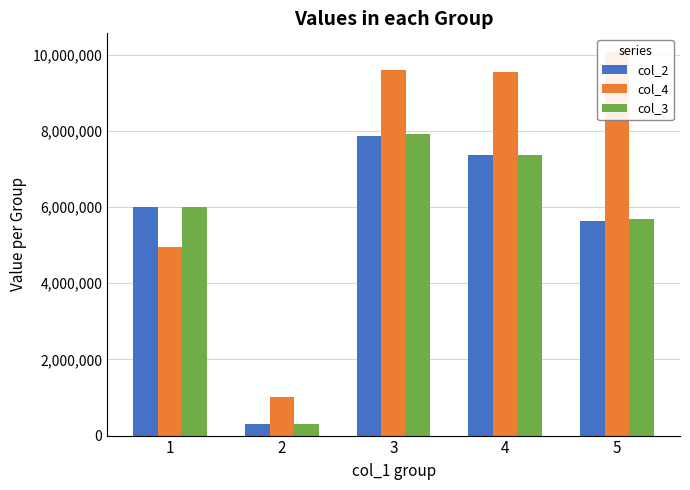

Where does the col_3 series first go above 6009562?

3